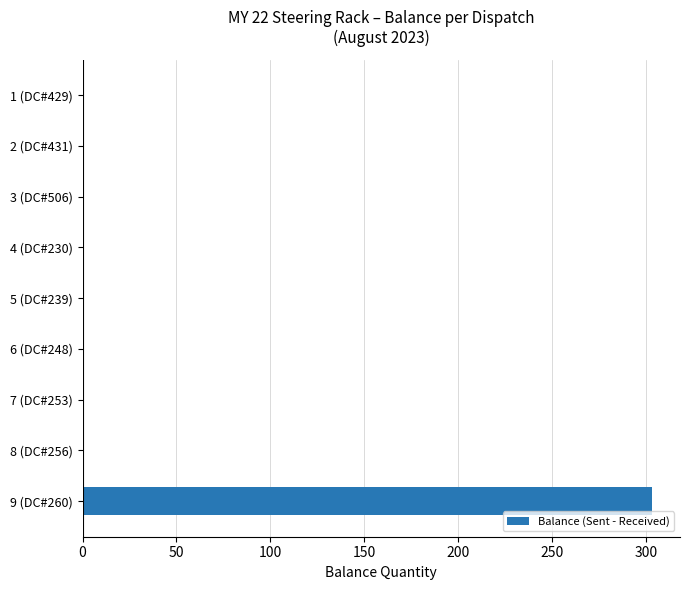

Is it true that the value at 3 (DC#506) is 163?

False